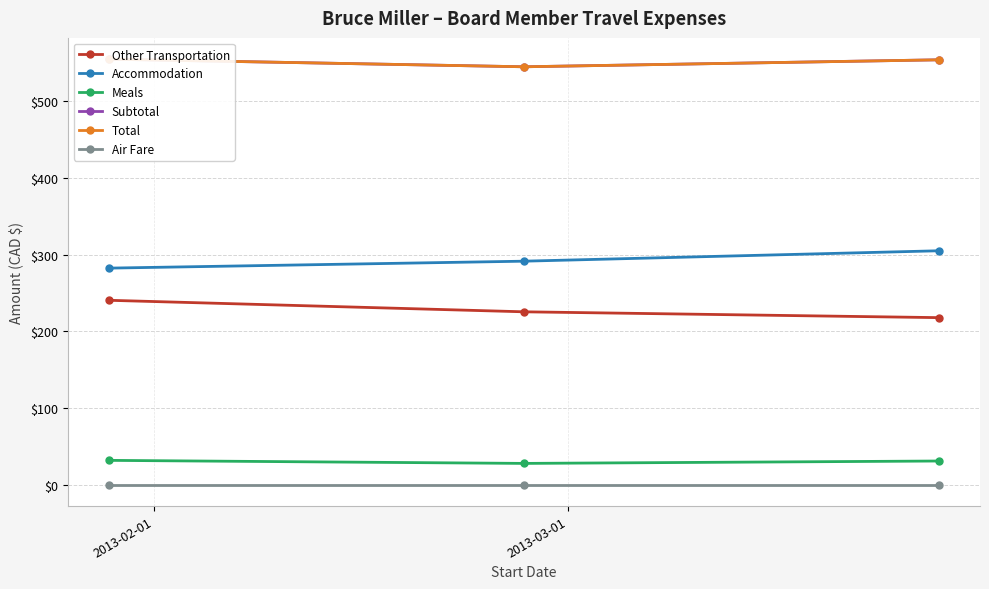

What is the value of the Meals point at the 2nd from the left?

27.9